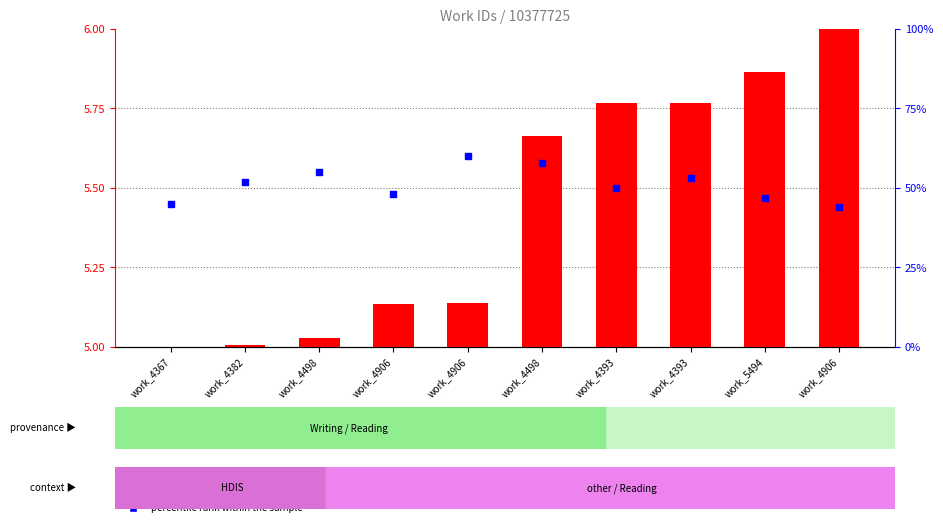

Which series reaches the minimum Y coordinate?

transformed count